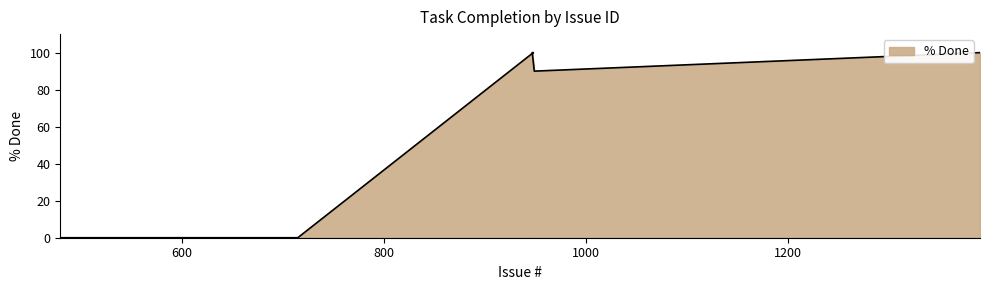

How many data points are less than 100?

3